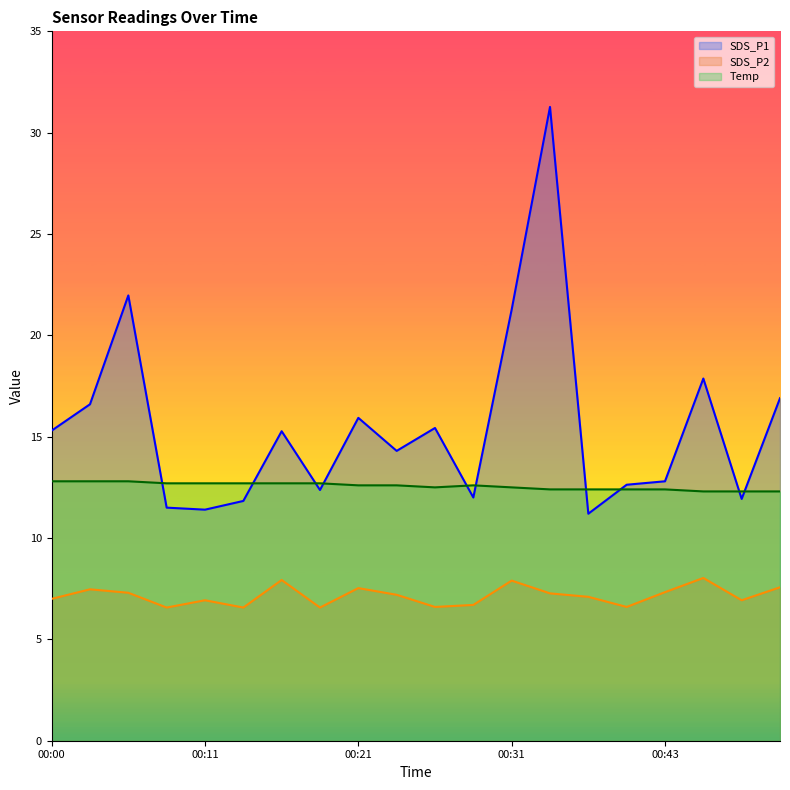

How many lines are shown in the chart?

3